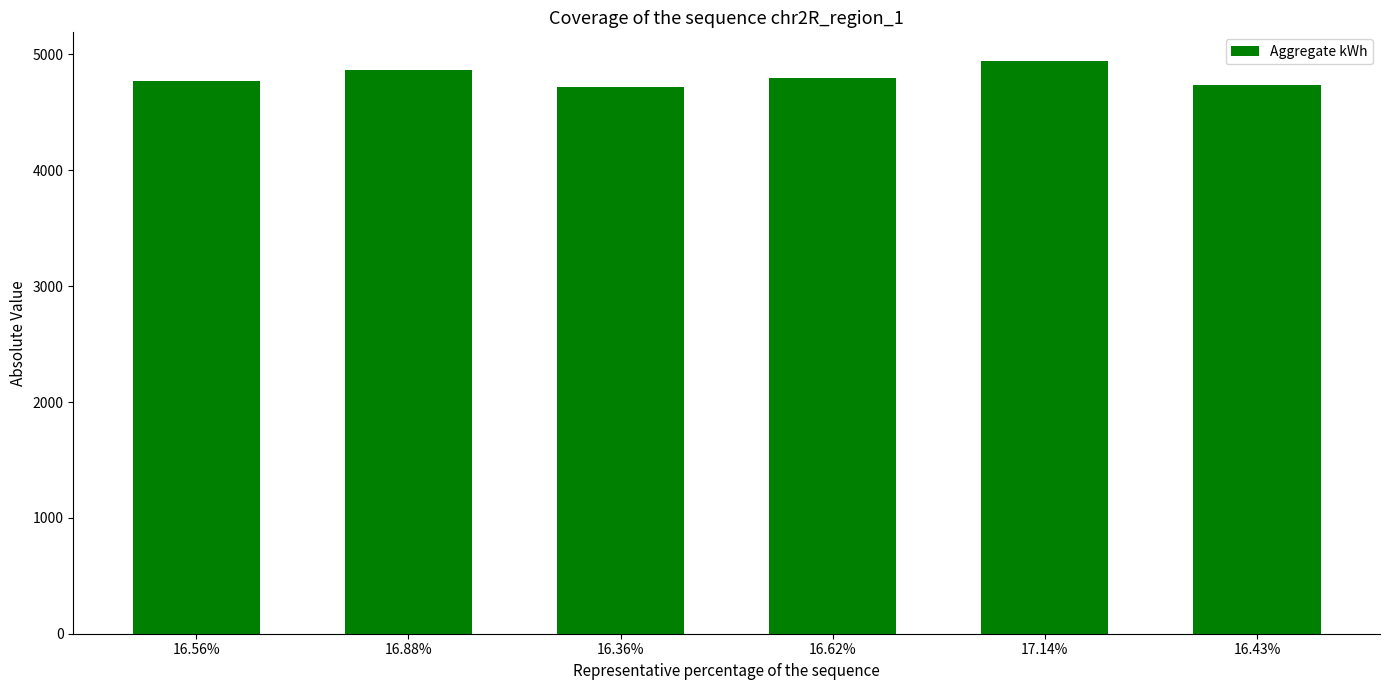

Approximately how many times larger is the value at 16.36% compared to 16.56%?

1.0